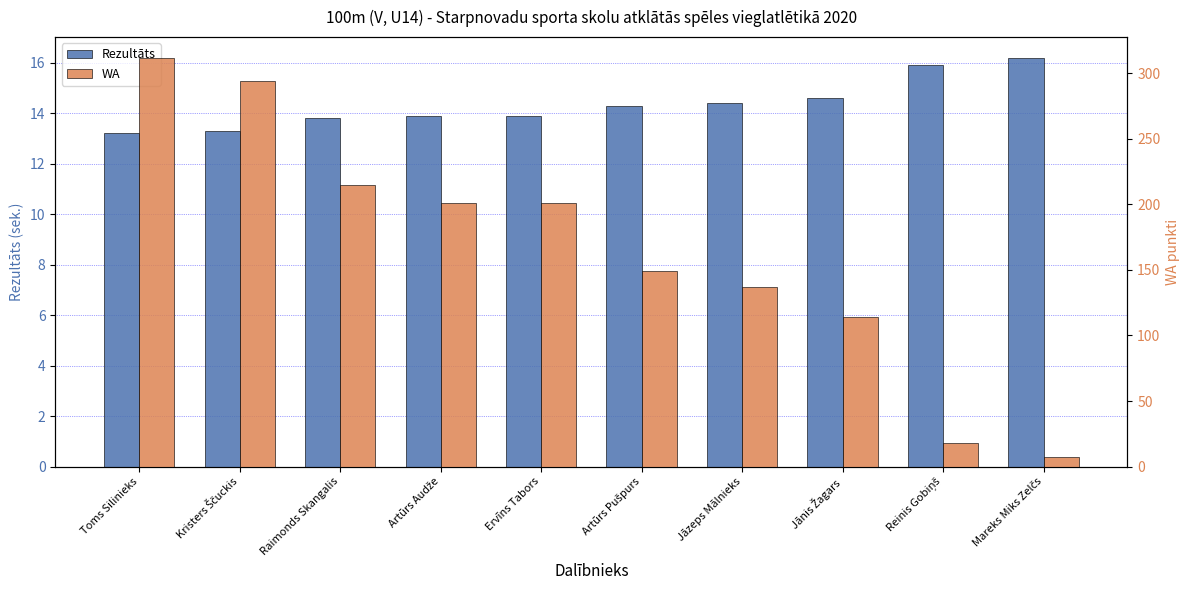

Which category has the lowest value across all series?

Mareks Miks Zelčs